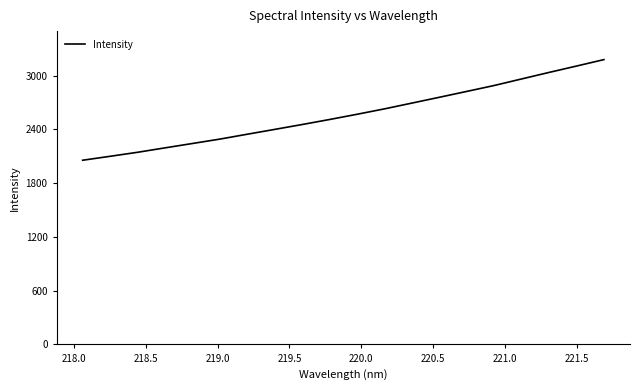

What is the smallest value displayed?

2055.0